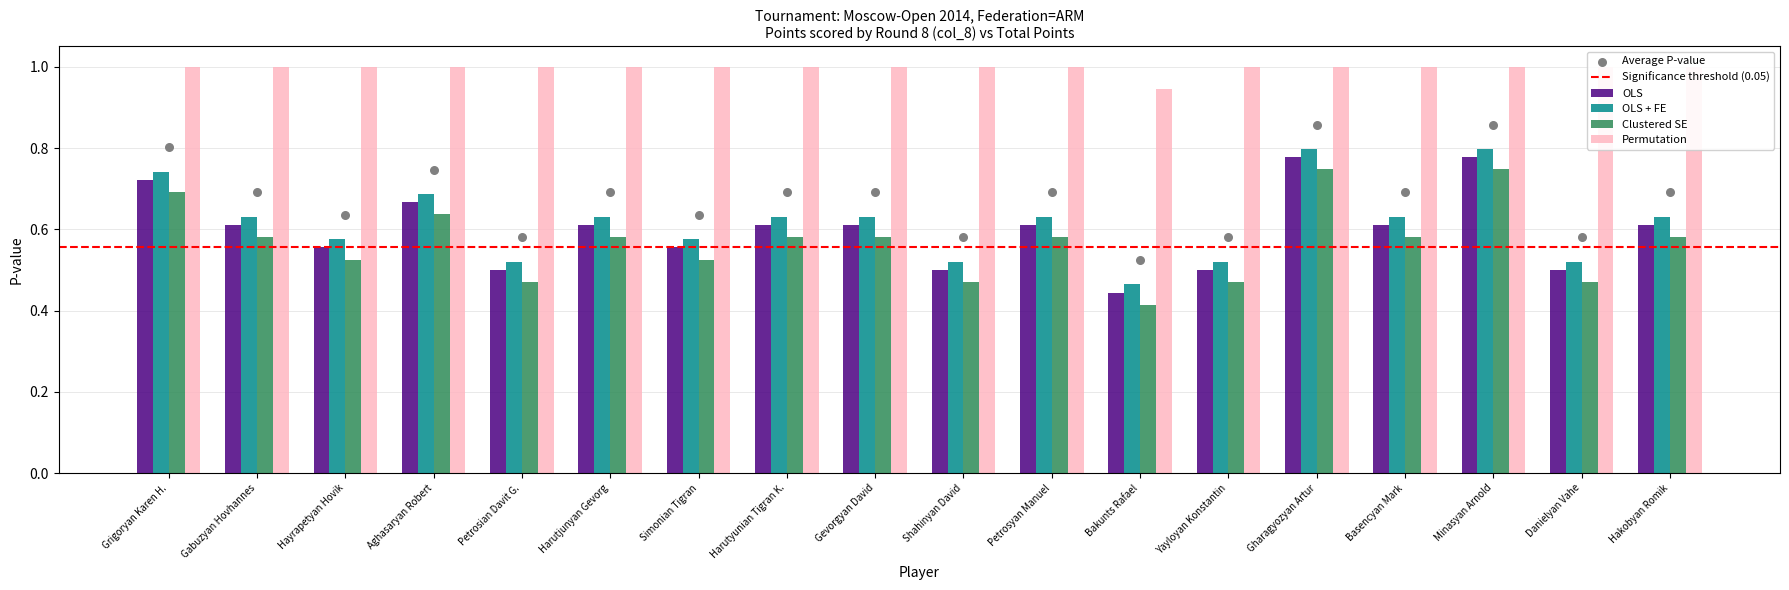

Which series has the largest total across all categories?

Permutation